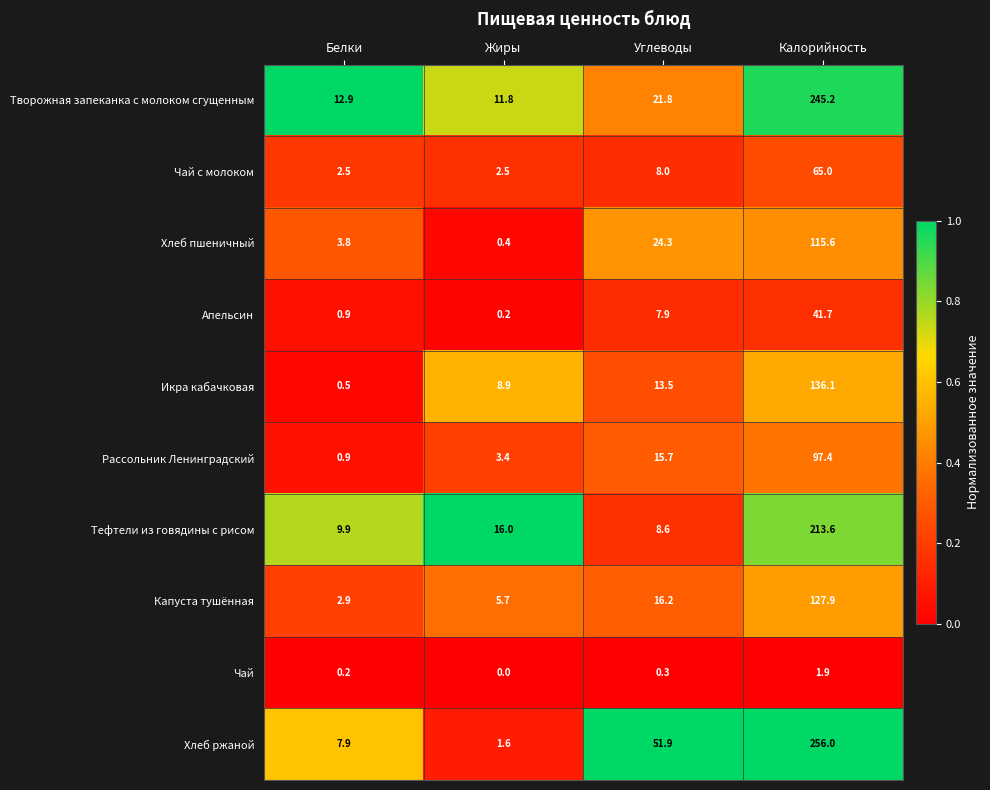

The value of Хлеб пшеничный at Жиры is 0.4. True or false?

True